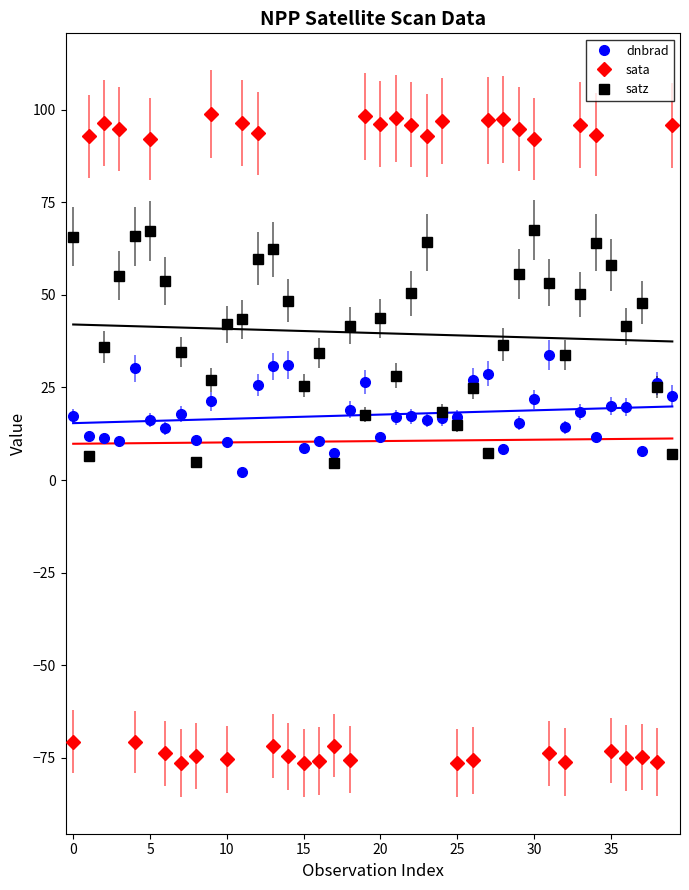

What is the approximate value of satz at 35?

58.1